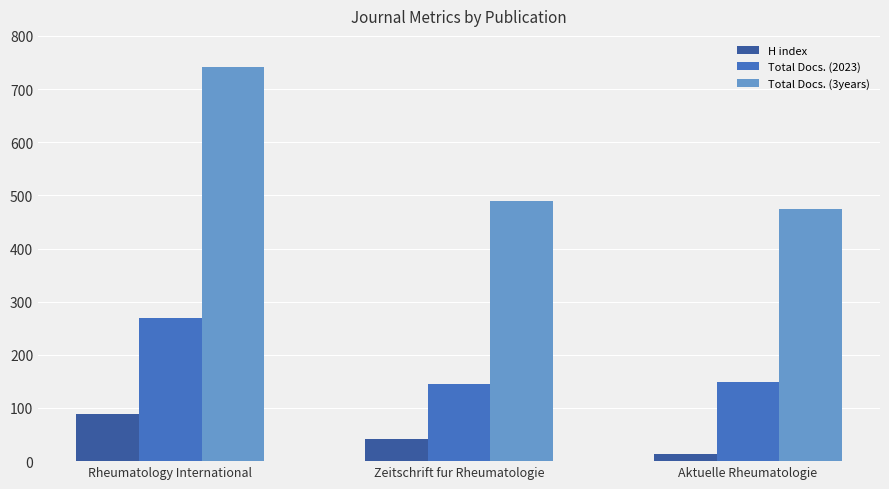

Count the number of data series in this chart.

3